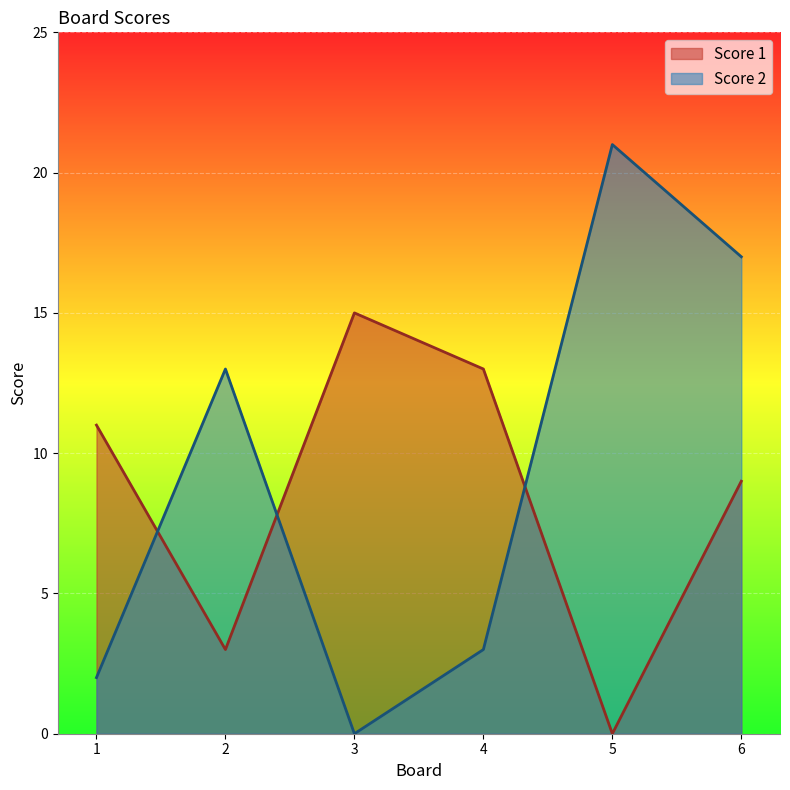

At which category does Score 1 reach its first local valley?

2